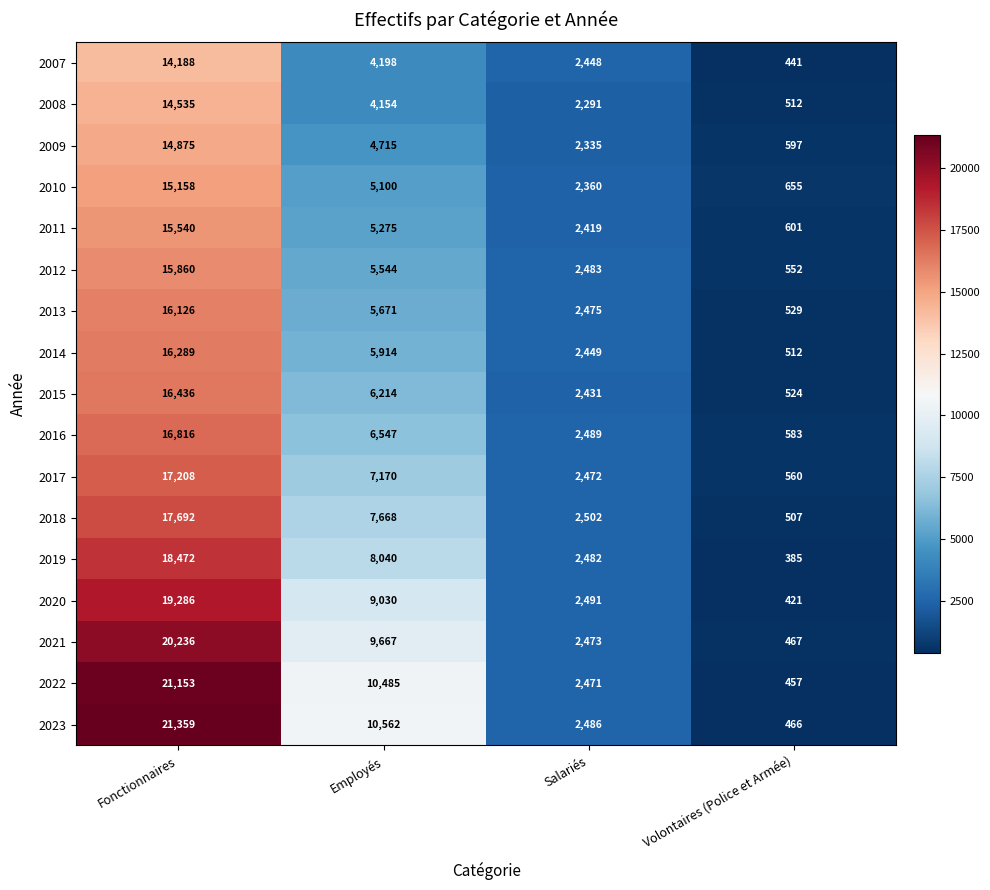

At which category does the chart reach its peak across all series?

Fonctionnaires